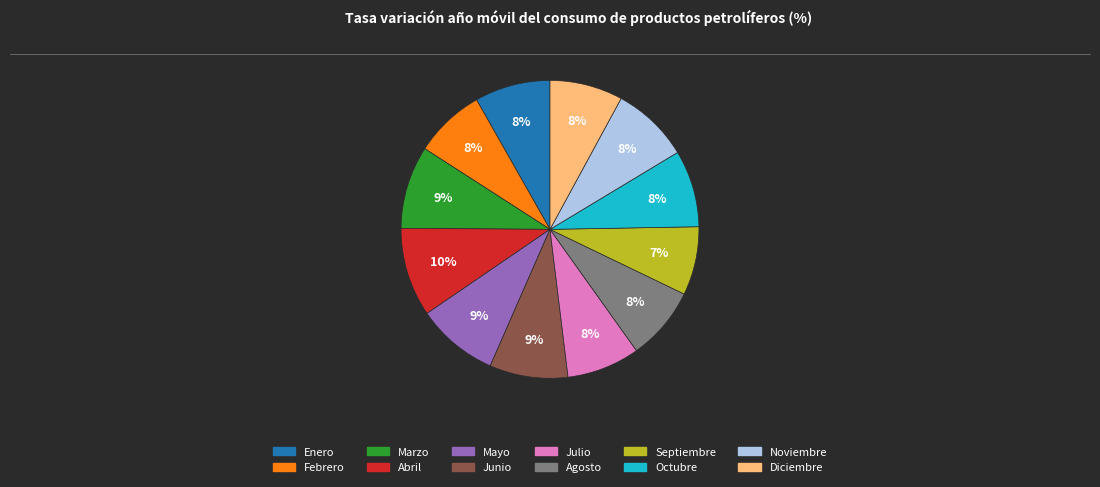

Combined, do Julio and Febrero account for over 50%?

No